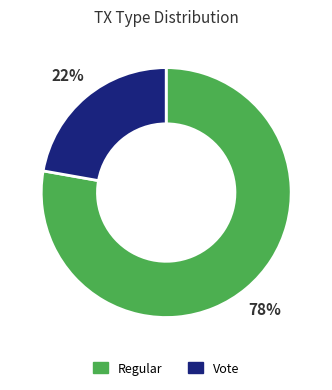

The Regular slice represents 90% of the pie. True or false?

False